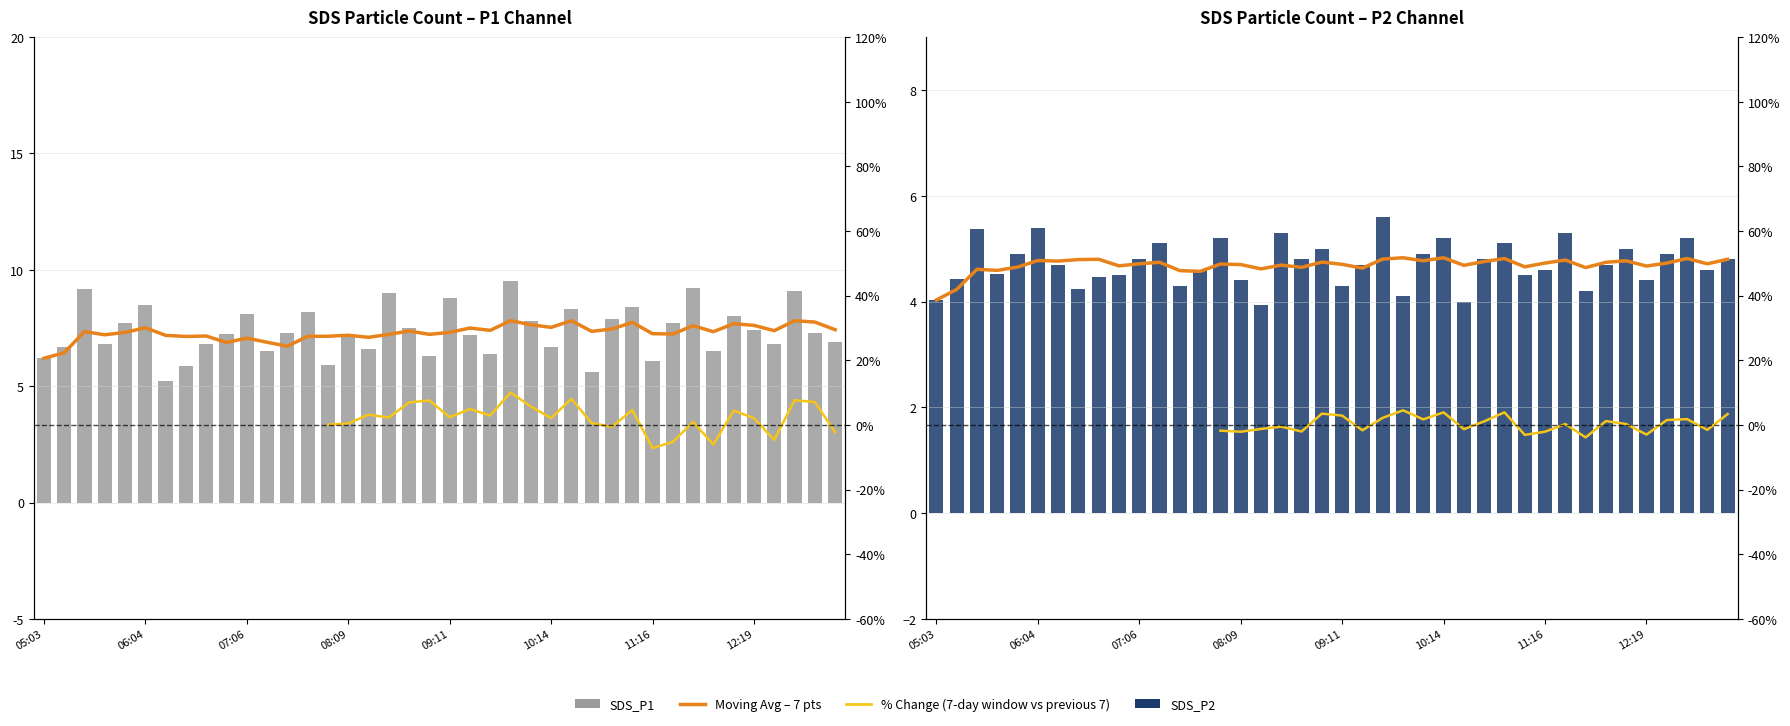

How many groups of bars are there?

40